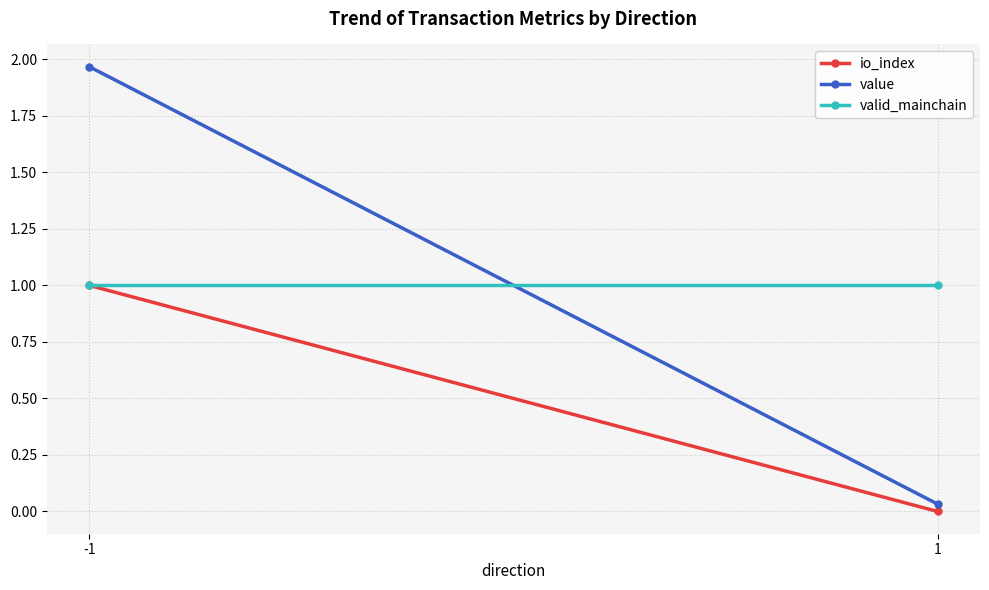

At which label is value closest to 1?

1